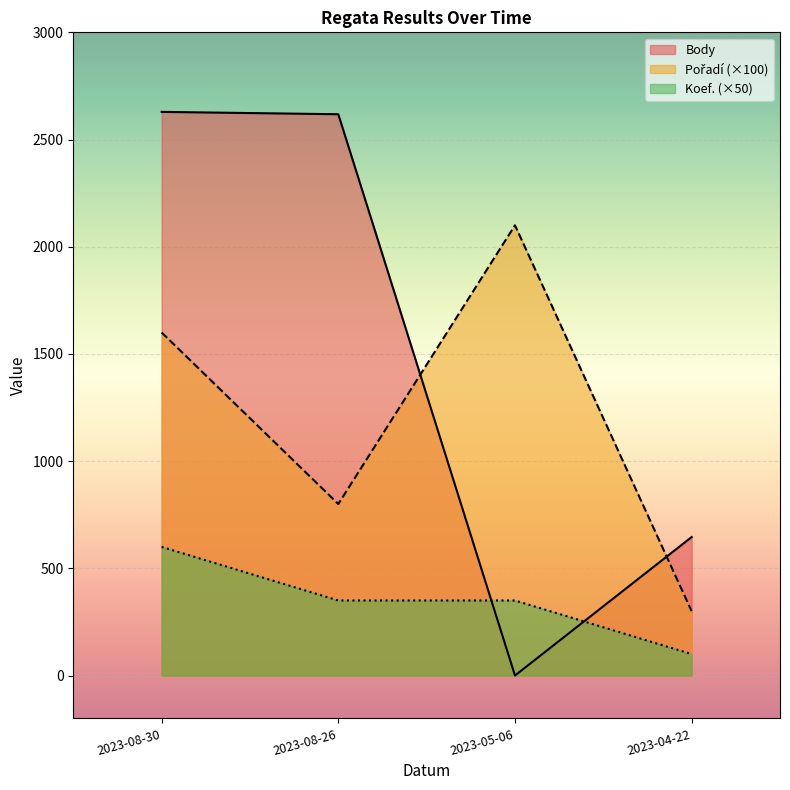

True or false: Body and Pořadí cross at least once.

True